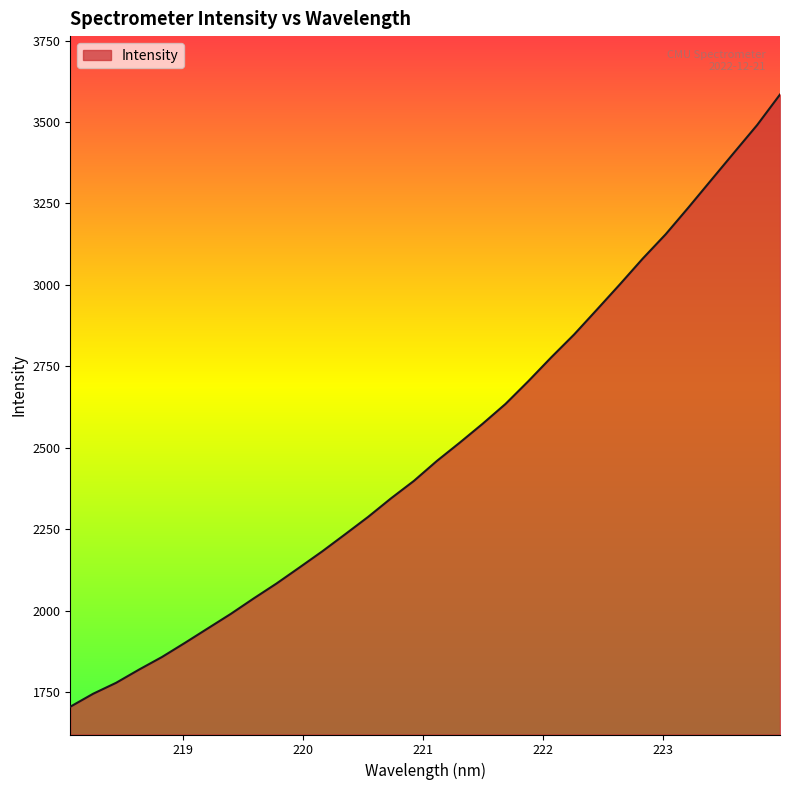

What is the difference between the maximum and minimum values?

1878.8